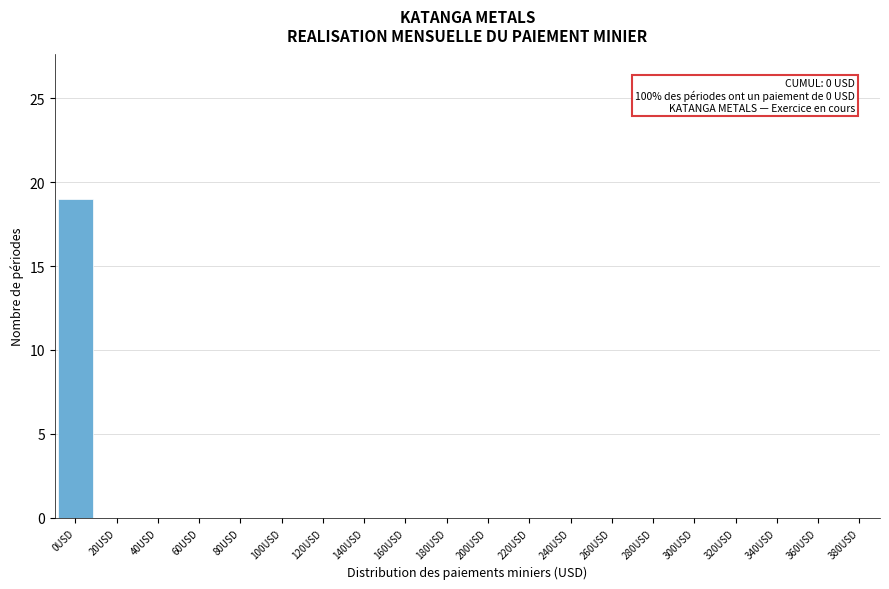

Reading right to left, extract all data points from this chart.

380USD=0	360USD=0	340USD=0	320USD=0	300USD=0	280USD=0	260USD=0	240USD=0	220USD=0	200USD=0	180USD=0	160USD=0	140USD=0	120USD=0	100USD=0	80USD=0	60USD=0	40USD=0	20USD=0	0USD=19